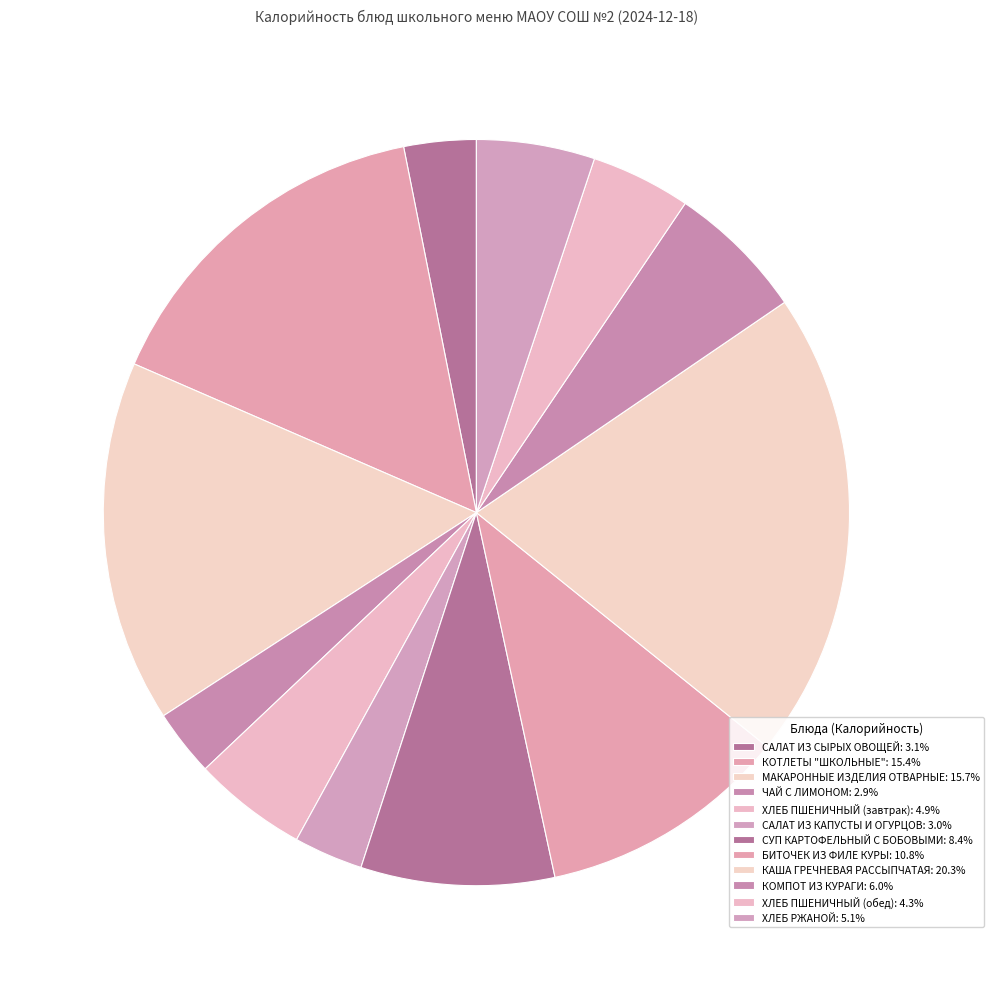

To the nearest percent, what percentage of the pie is КОМПОТ ИЗ КУРАГИ?

6%